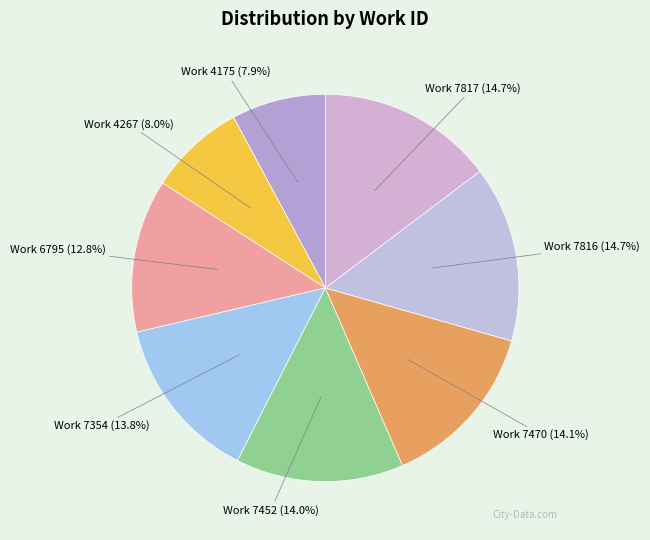

To the nearest percent, what portion does Work 4175 represent?

8%